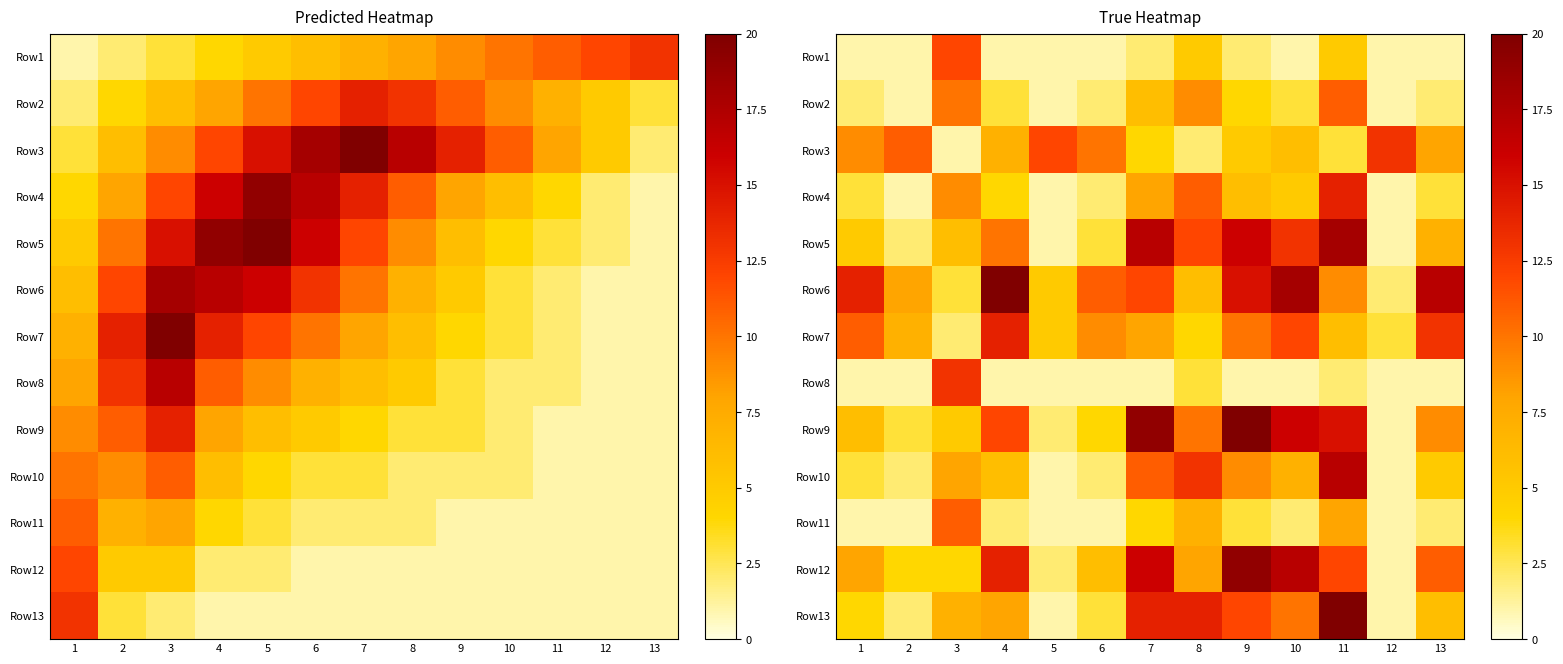

What is the spread (max minus min) of values at 2?

10